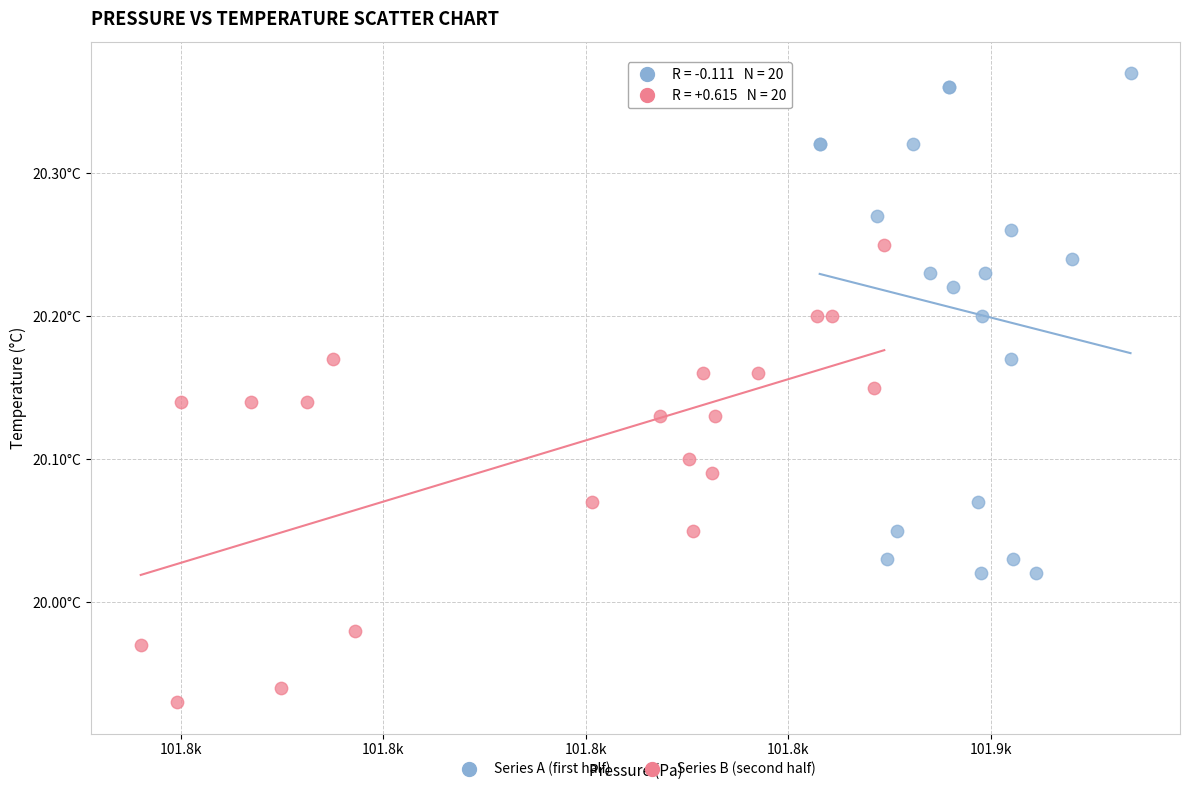

Which series contains the lowest Y value?

Series B (second half)